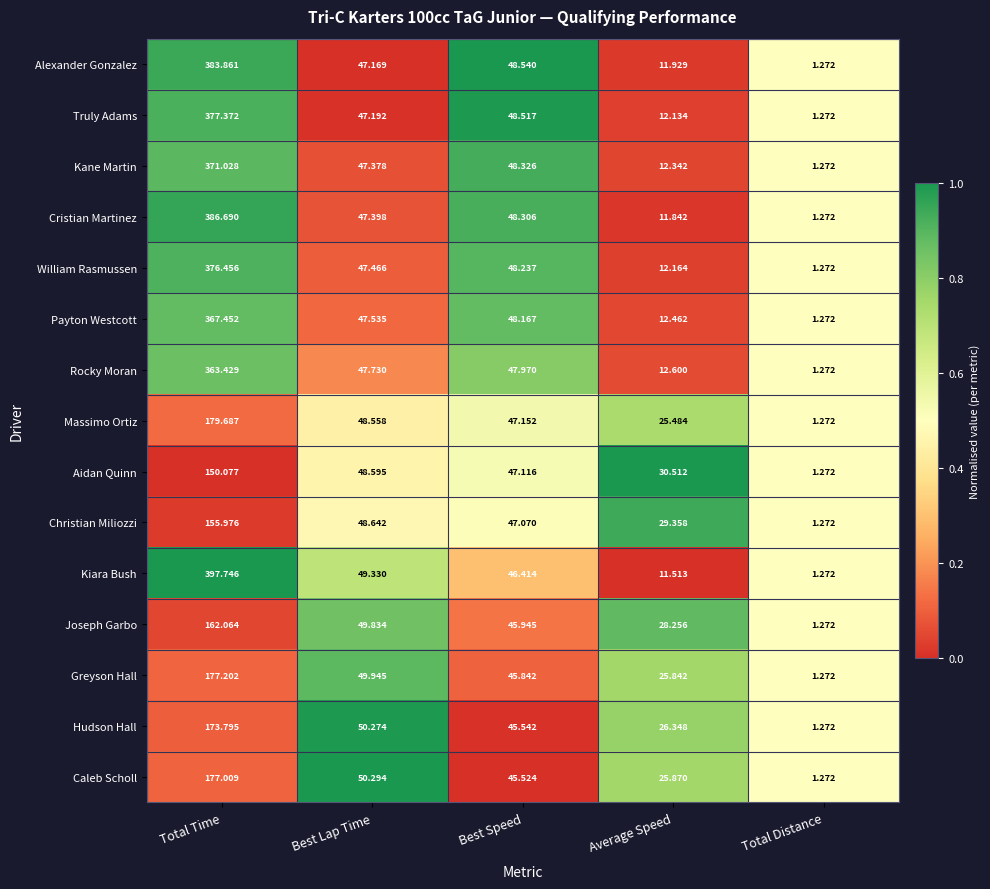

Which series has the largest range (max minus min)?

Kiara Bush